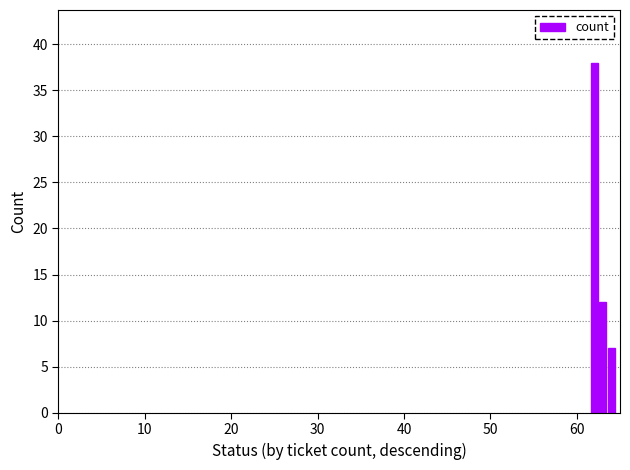

What is the difference between the second highest and minimum values?

5